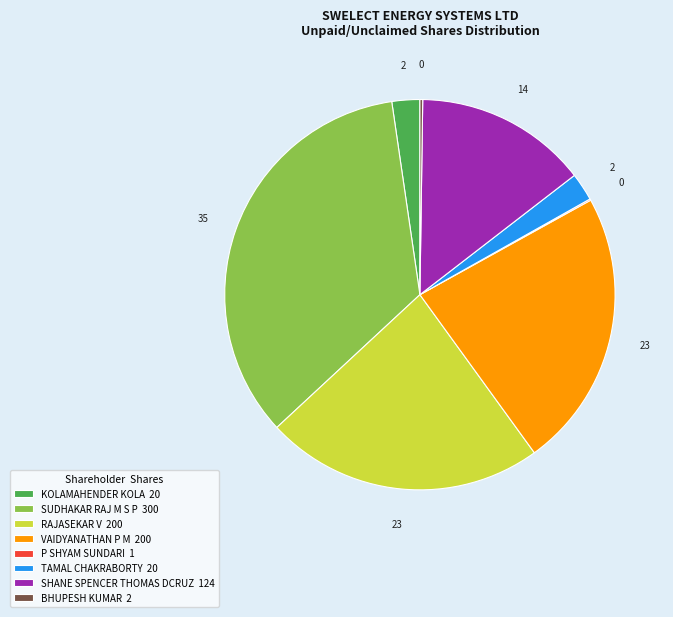

The SHANE SPENCER THOMAS DCRUZ 124 slice represents 14% of the pie. True or false?

True